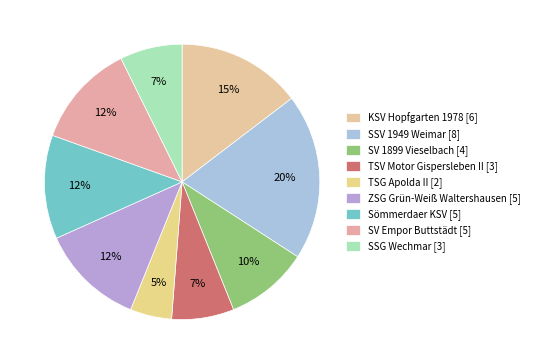

Which slice is the smallest?

TSG Apolda II